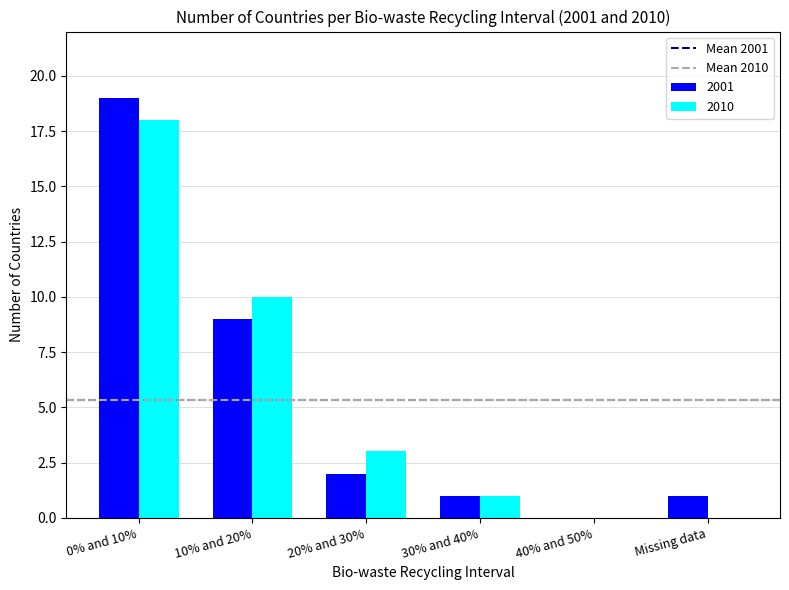

Reading left to right, extract all data points from this chart.

2001: 0% and 10%=19	10% and 20%=9	20% and 30%=2	30% and 40%=1	40% and 50%=0	Missing data=1
2010: 0% and 10%=18	10% and 20%=10	20% and 30%=3	30% and 40%=1	40% and 50%=0	Missing data=0